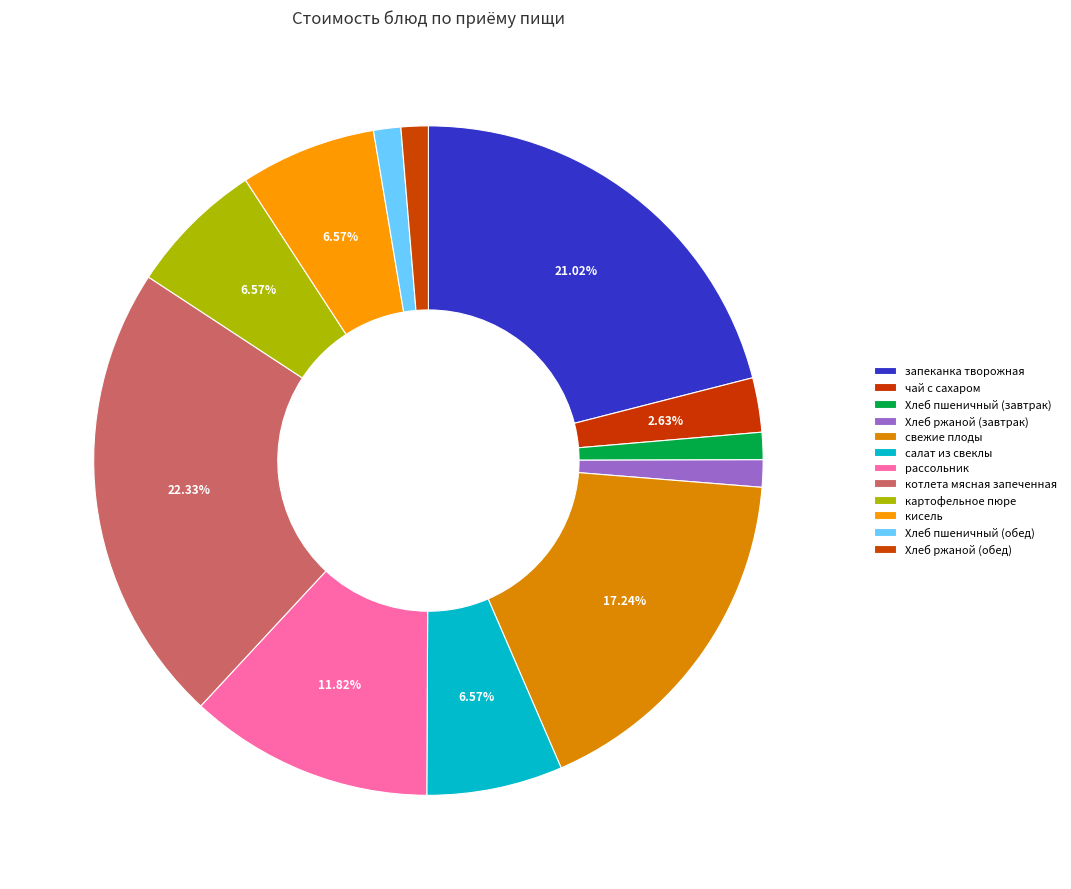

Which has a higher value, кисель or свежие плоды?

свежие плоды